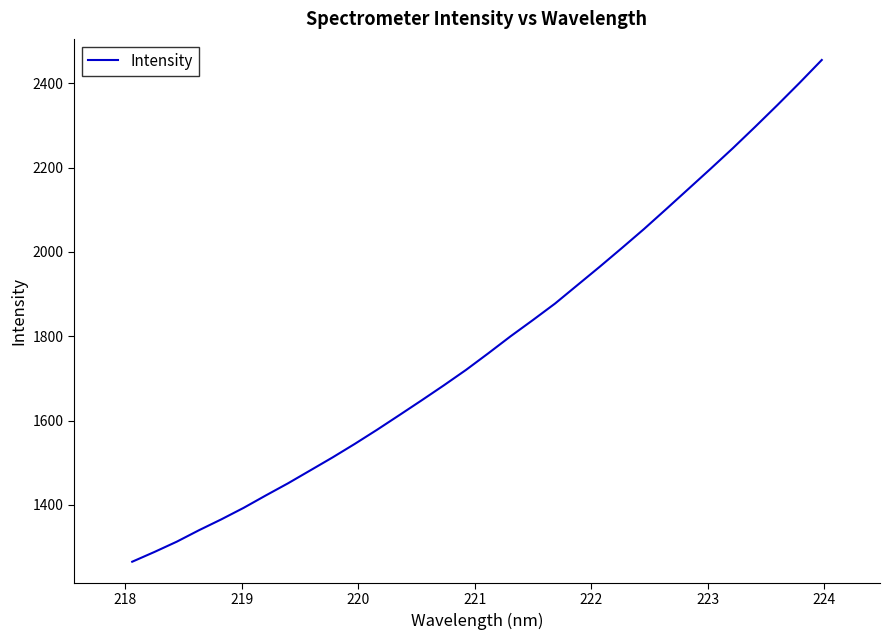

True or false: there are more than 1 points higher than both neighbors.

False